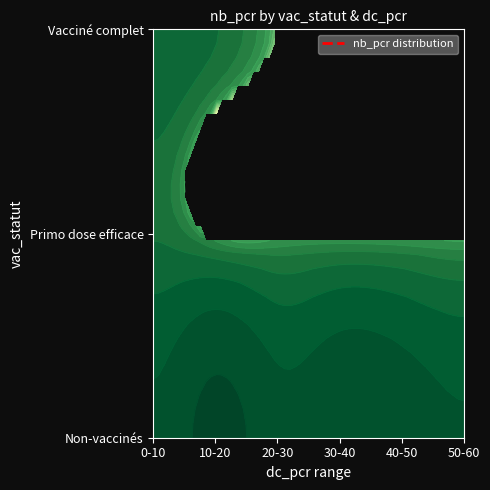

Which series has the largest total across all categories?

Non-vaccinés